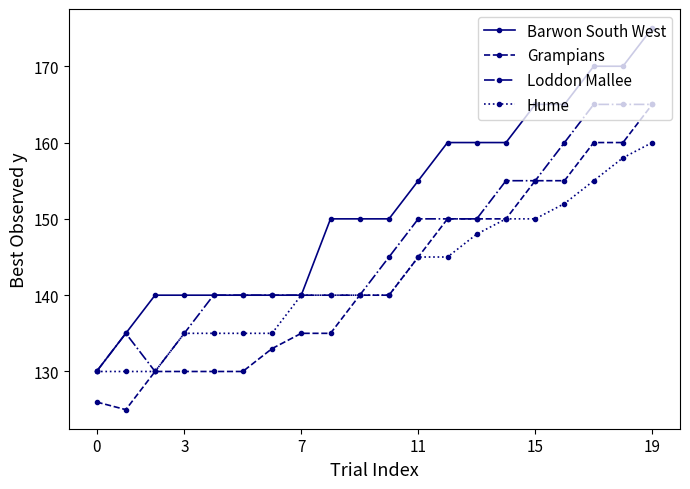

At how many categories does at least one series exceed 167?

3